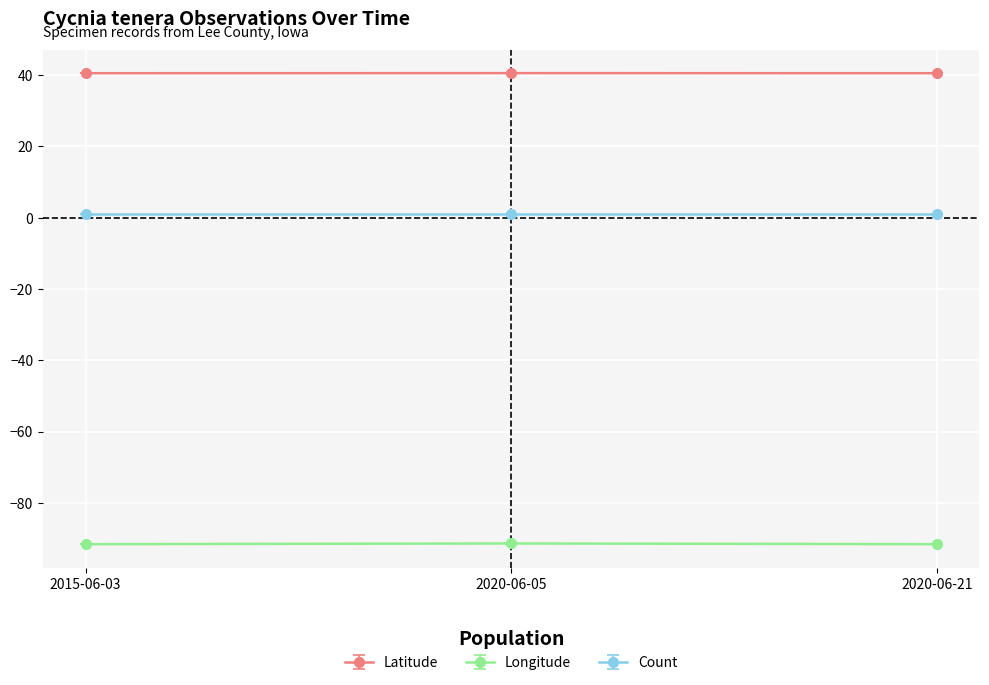

What is the minimum value shown in the chart?

-91.6